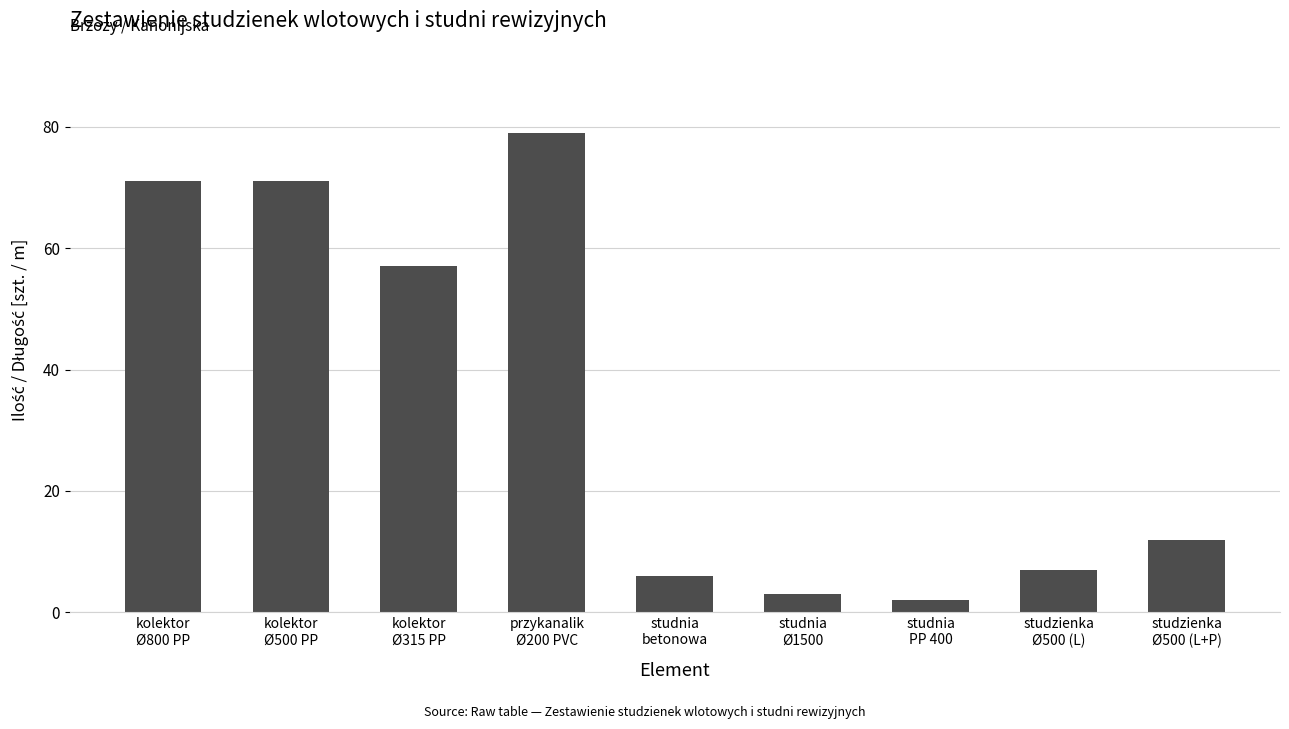

What is the label of the 9th bar from the right?

kolektor
Ø800 PP